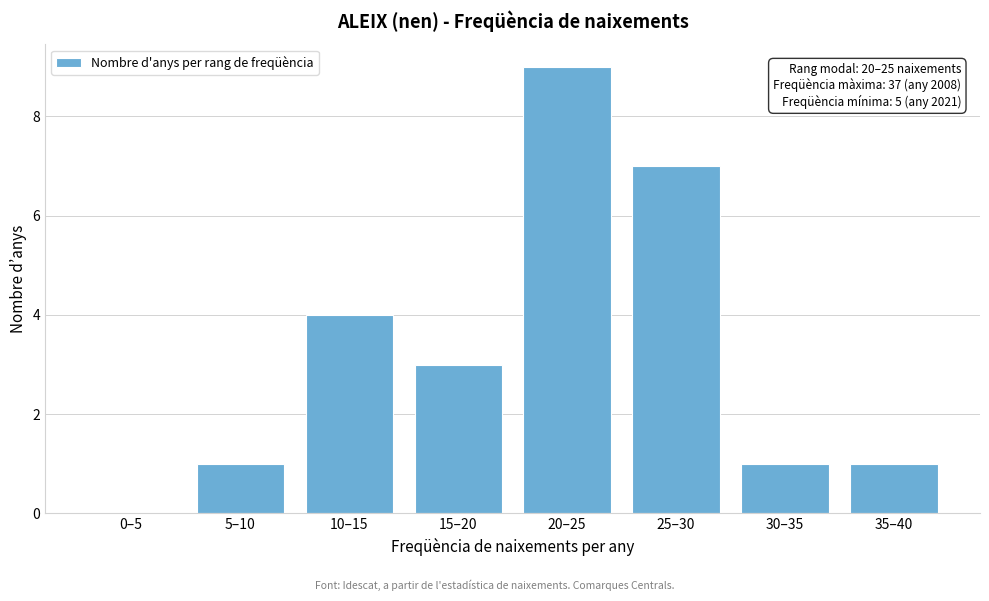

Reading left to right, extract all data points from this chart.

0–5=0	5–10=1	10–15=4	15–20=3	20–25=9	25–30=7	30–35=1	35–40=1